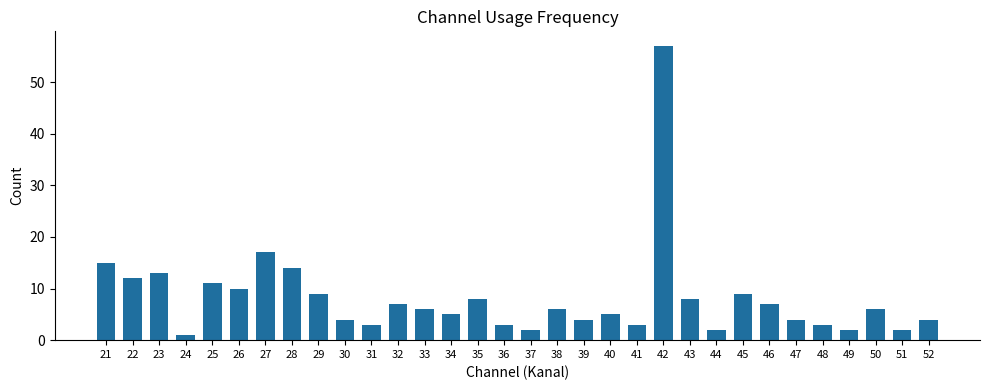

What is the ratio of the value at 42 to the value at 25?

5.2